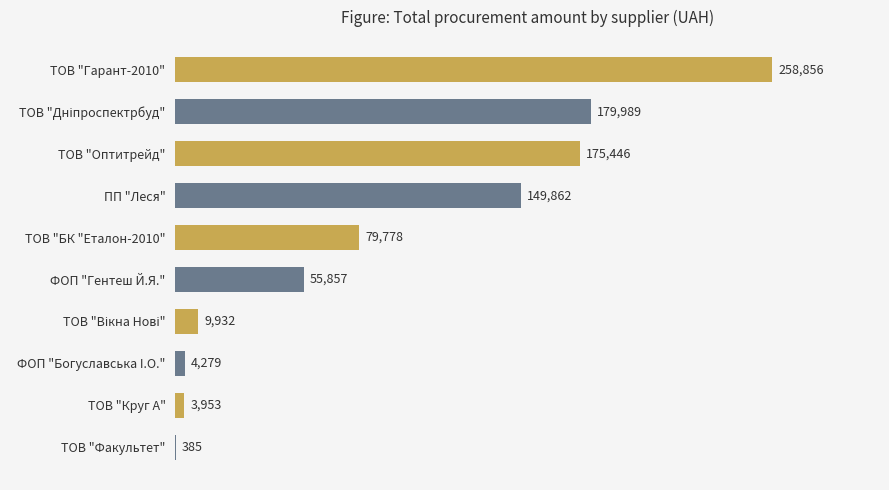

What is the greatest value displayed?

258856.4